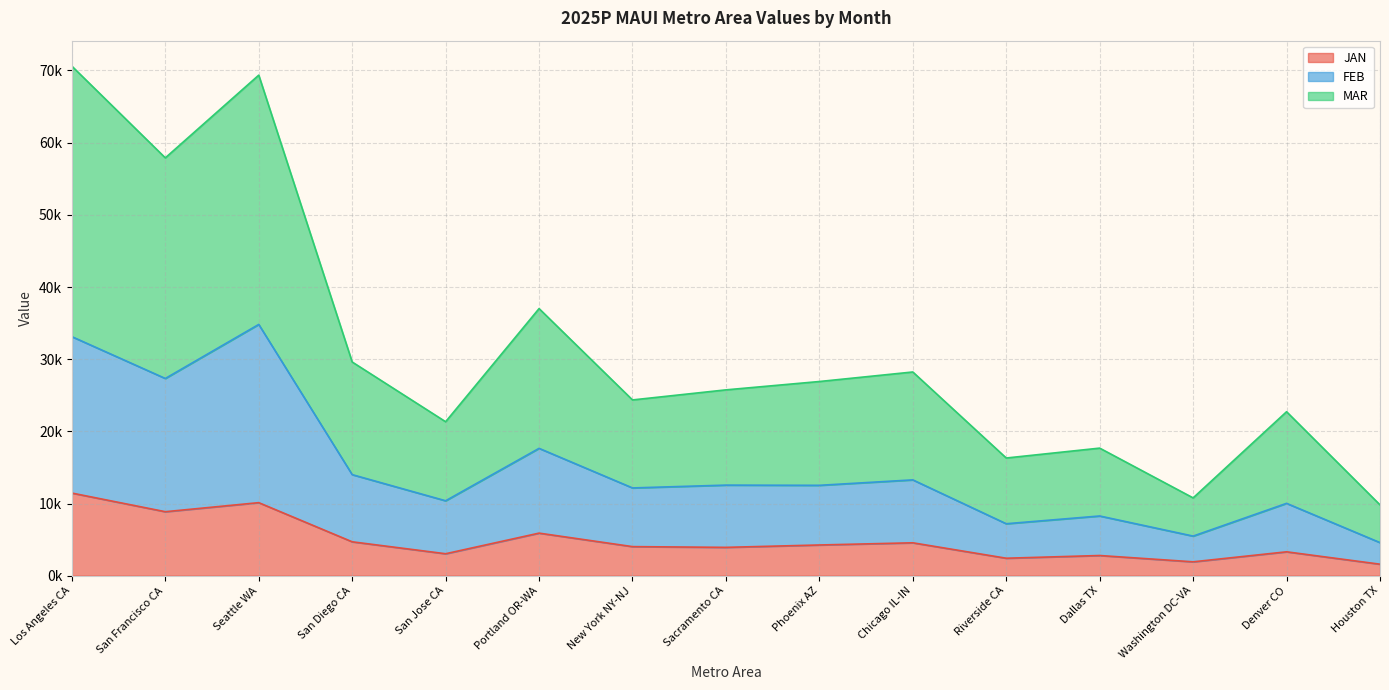

In MAR, how many points are lower than both neighbors (excluding endpoints)?

5